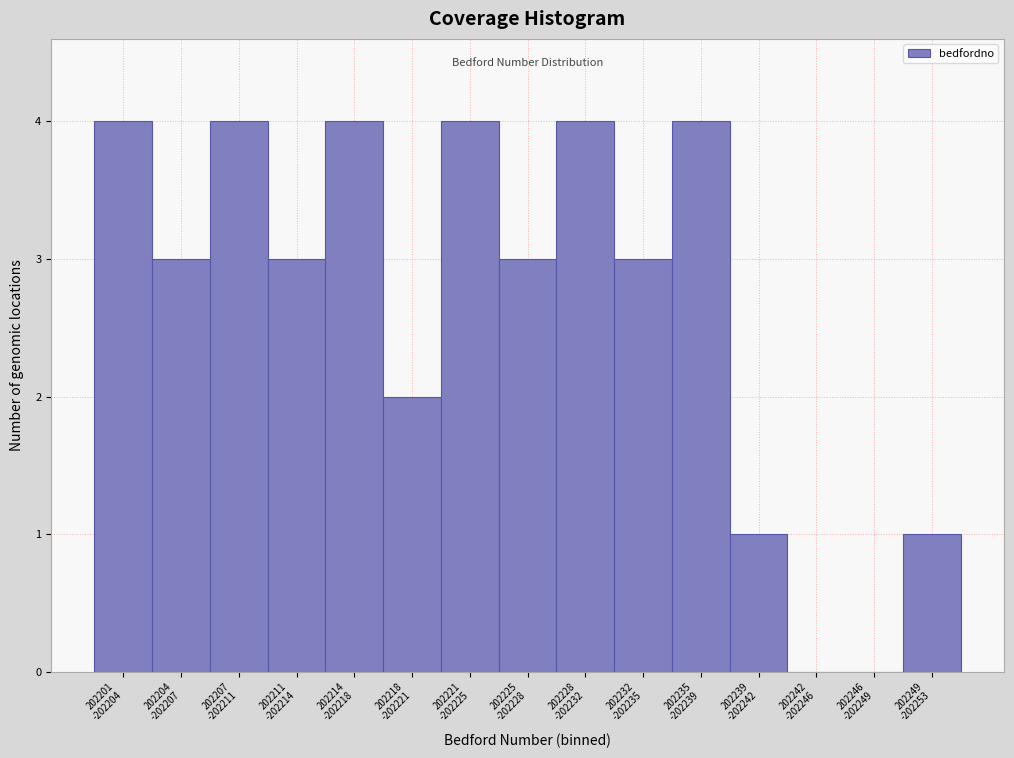

What is the sum of all values?

40